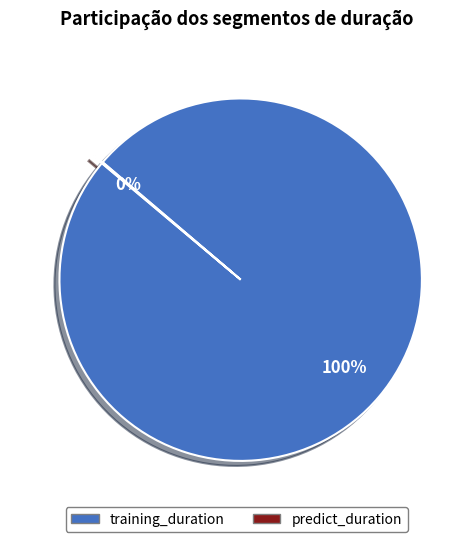

To the nearest percent, what is the difference between the largest and smallest slice percentages?

100%